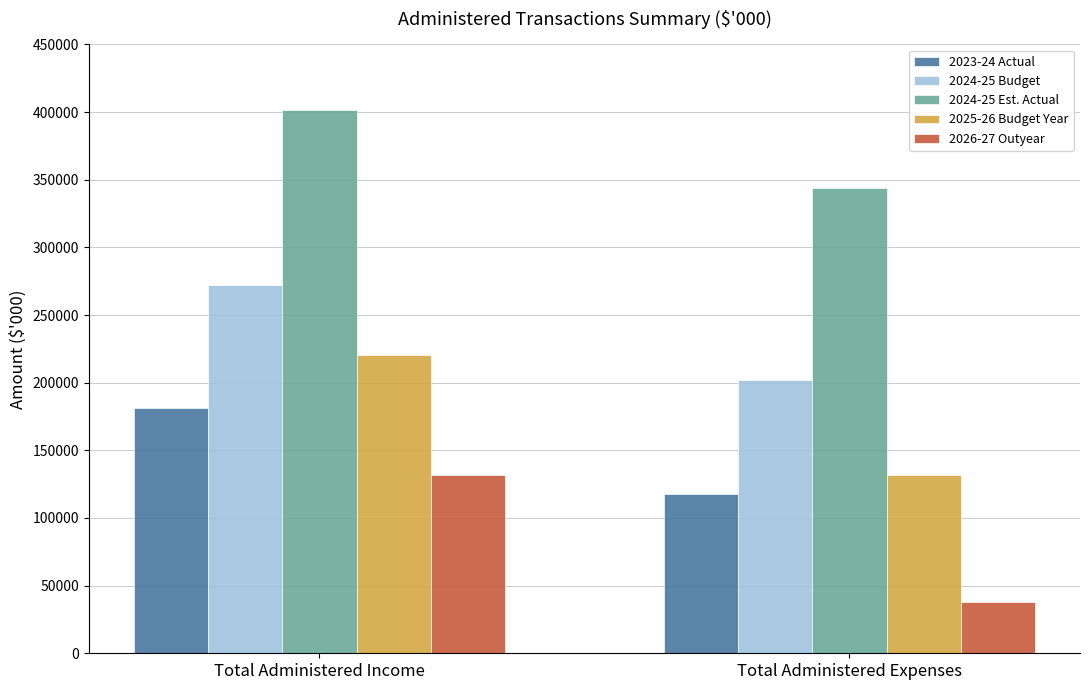

What is the difference between the maximum and minimum values in the 2026-27 Outyear series?

94131